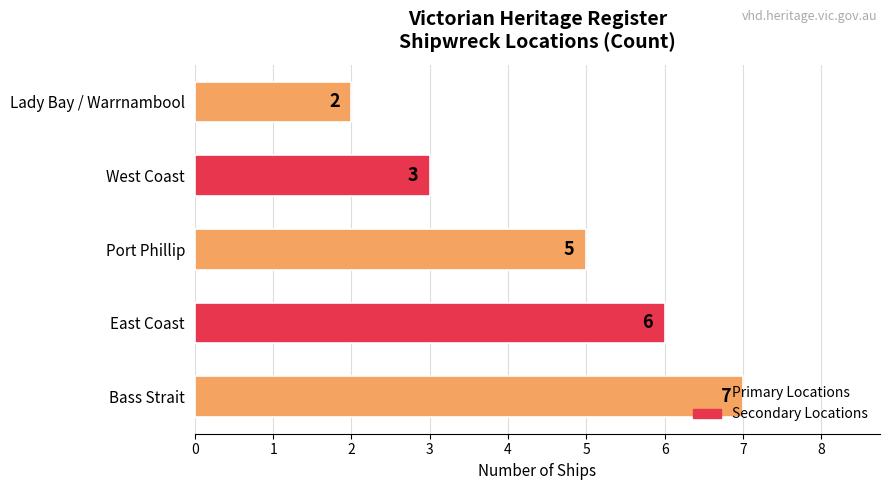

What is the difference between the maximum and minimum values?

5